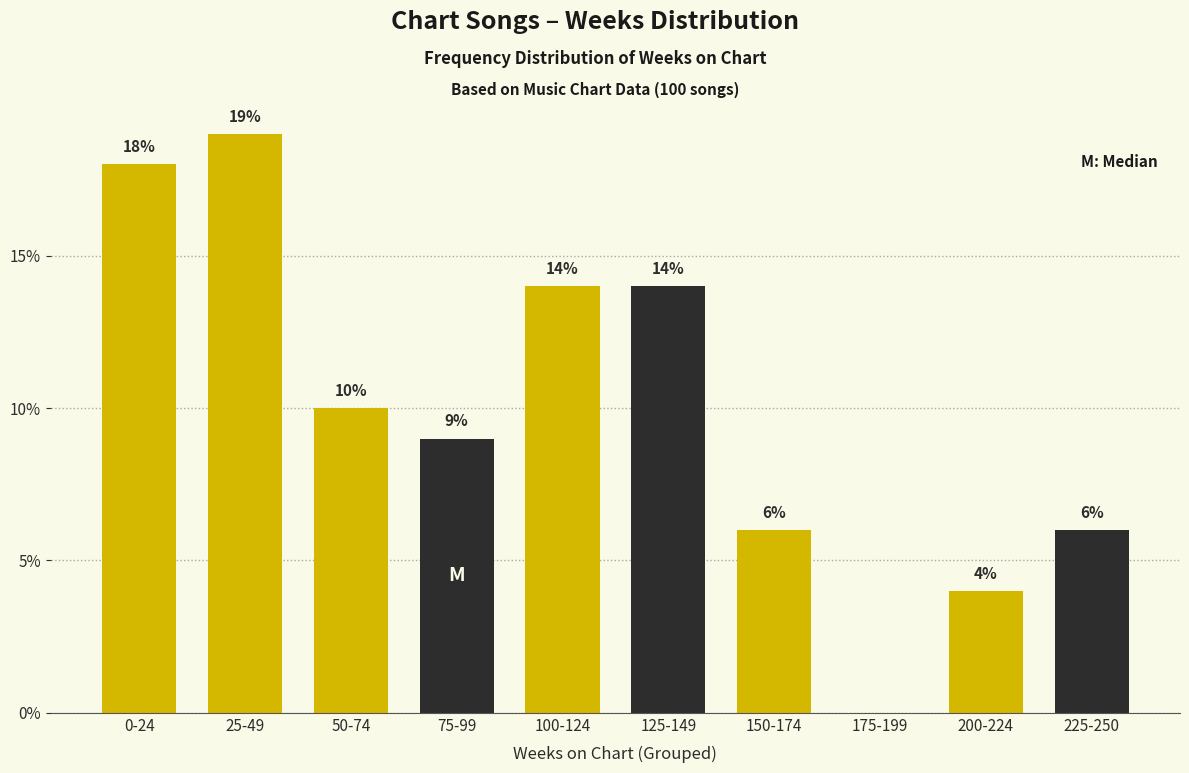

Reading left to right, list all the values displayed in this chart.

0-24=18.0	25-49=19.0	50-74=10.0	75-99=9.0	100-124=14.0	125-149=14.0	150-174=6.0	175-199=0.0	200-224=4.0	225-250=6.0